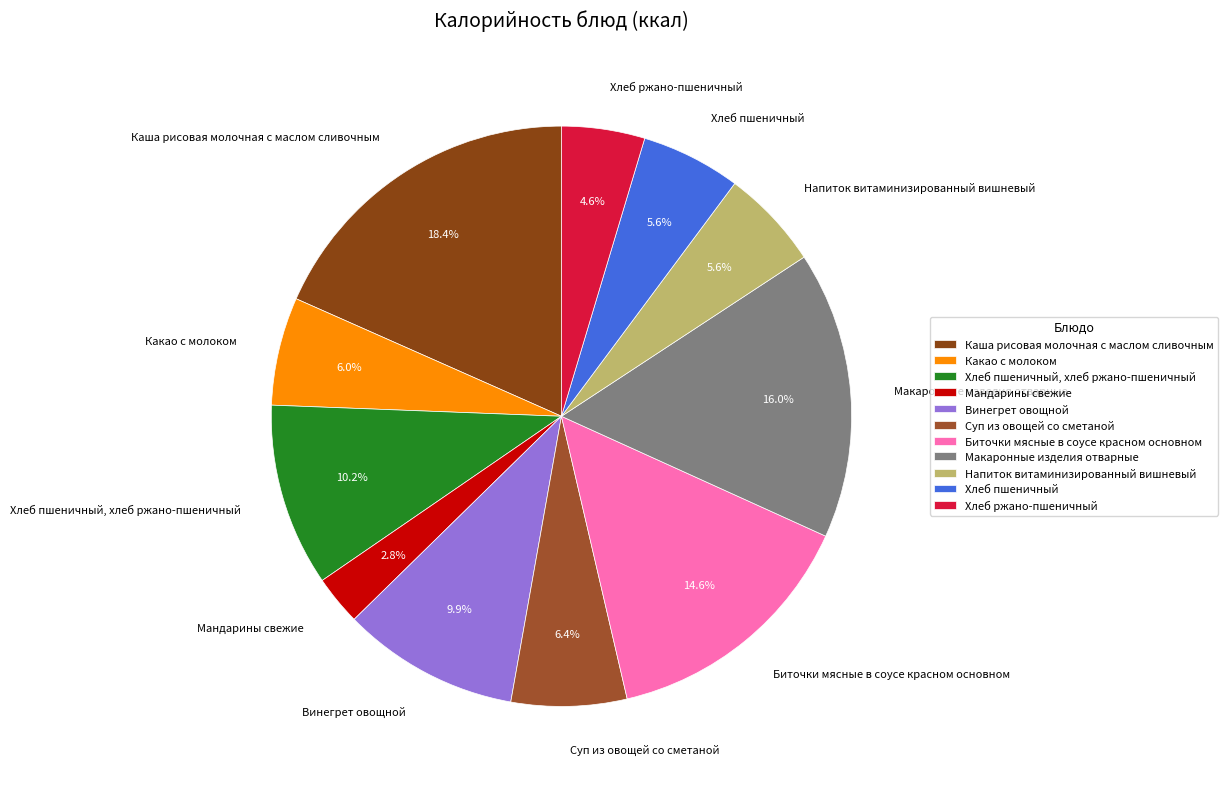

Count the number of slices in the pie.

11